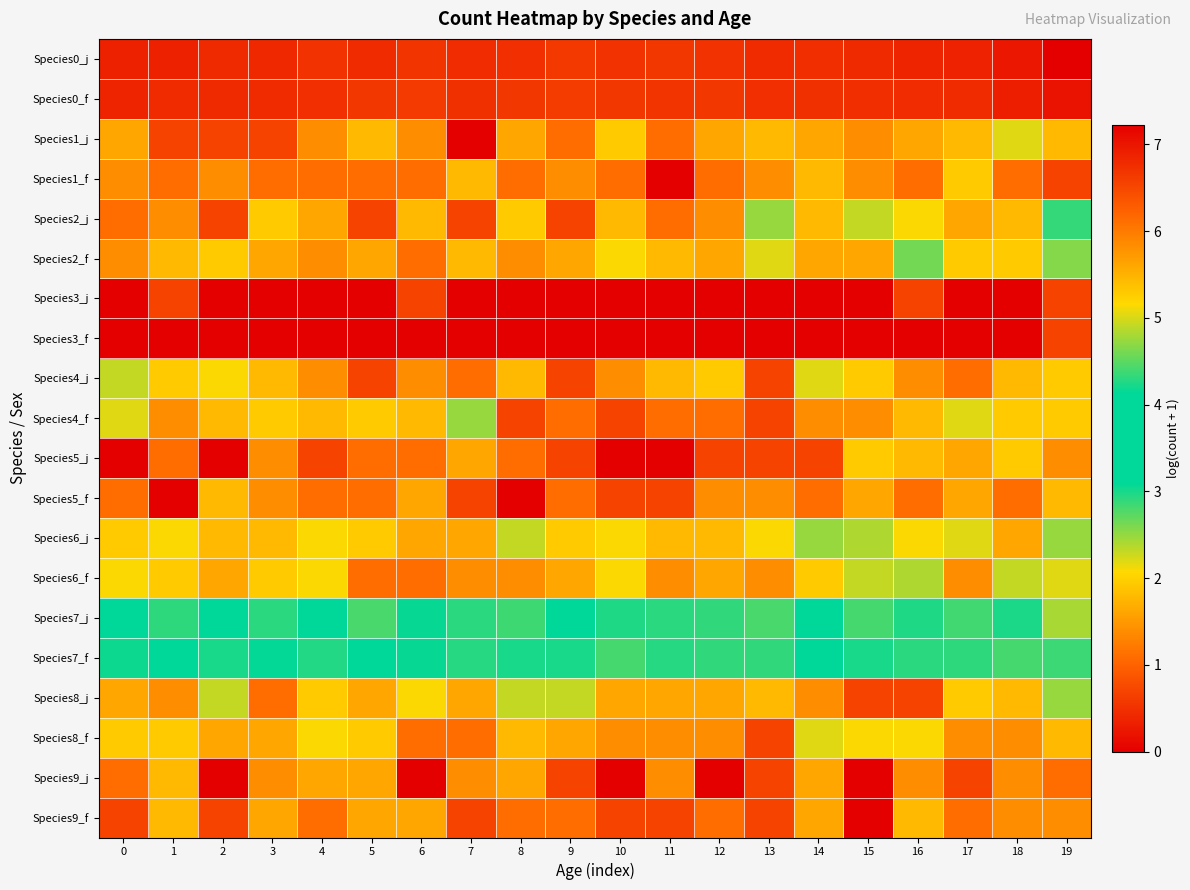

List the series in order of their peak value, highest first.

row_0, row_1, row_14, row_15, row_4, row_5, row_9, row_12, row_16, row_13, row_8, row_2, row_17, row_3, row_10, row_11, row_18, row_19, row_6, row_7